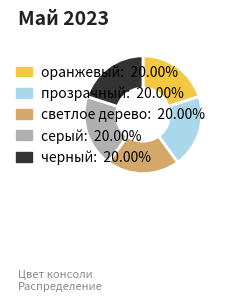

Count the number of slices in the pie.

5